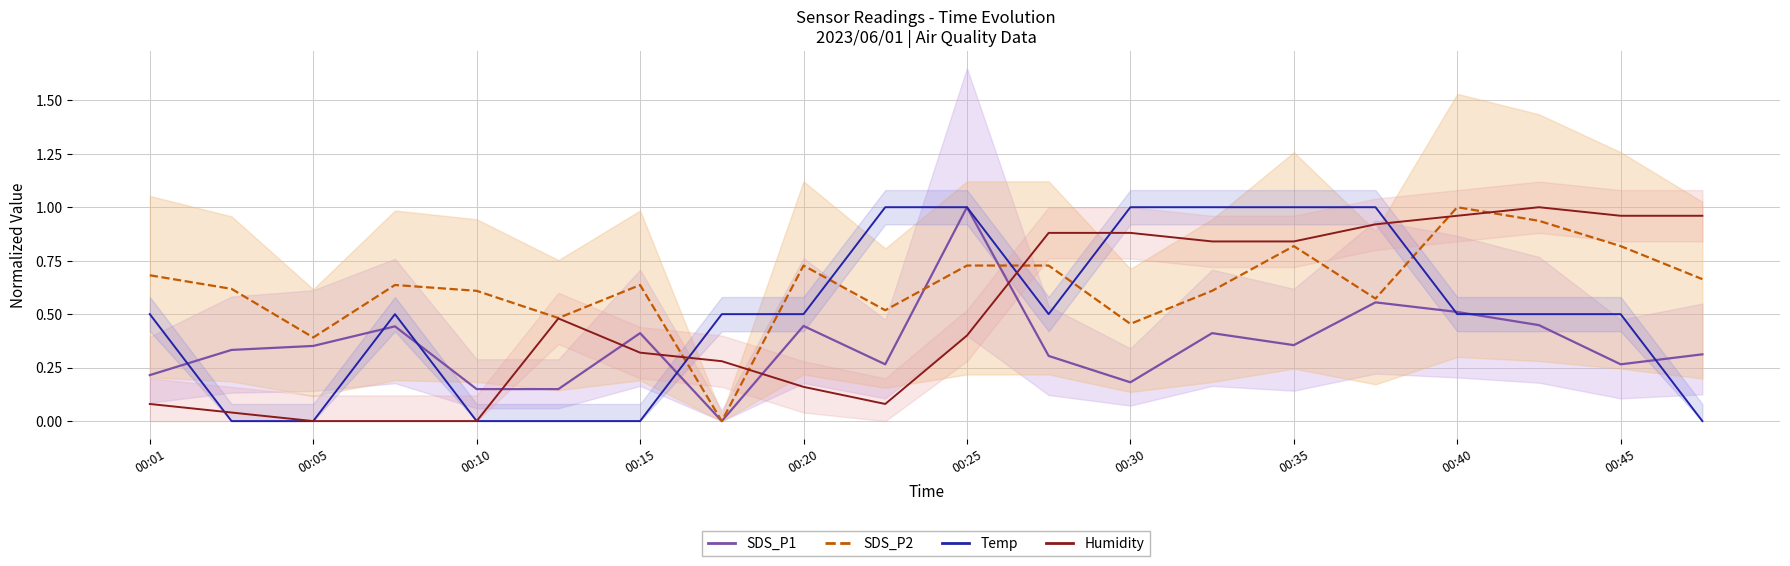

Is this an area chart (filled region under the line)?

No